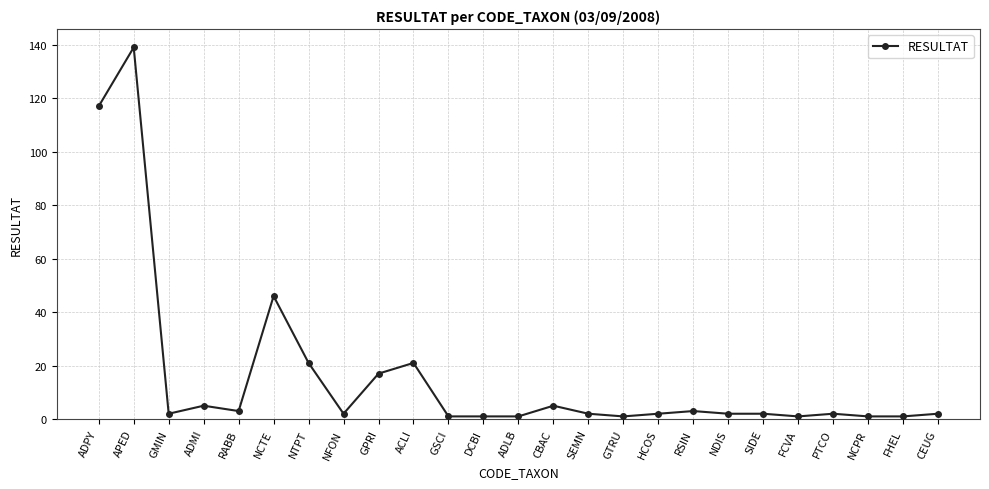

What is the value of the 16th point from the left?

1